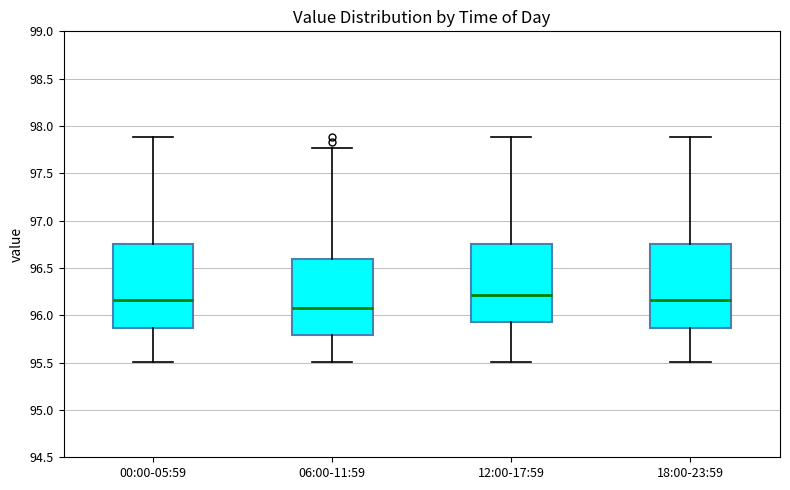

Which box has the lowest median line?

06:00-11:59